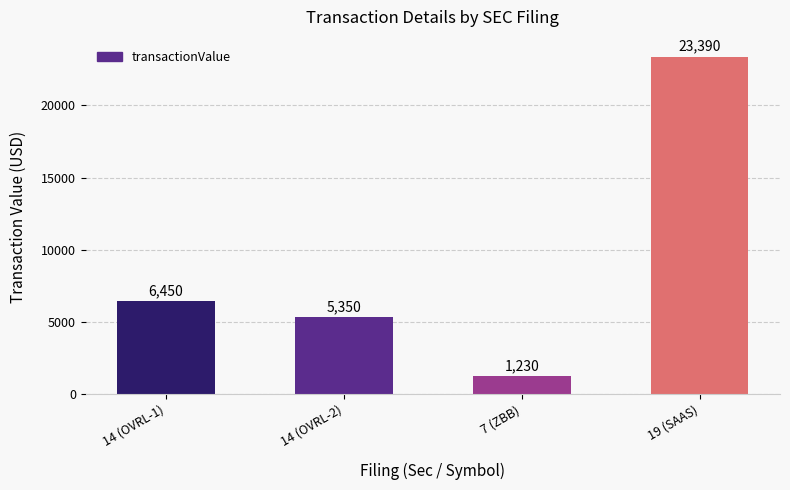

What value does the data have at 14 (OVRL-2), to the nearest 50?

5350